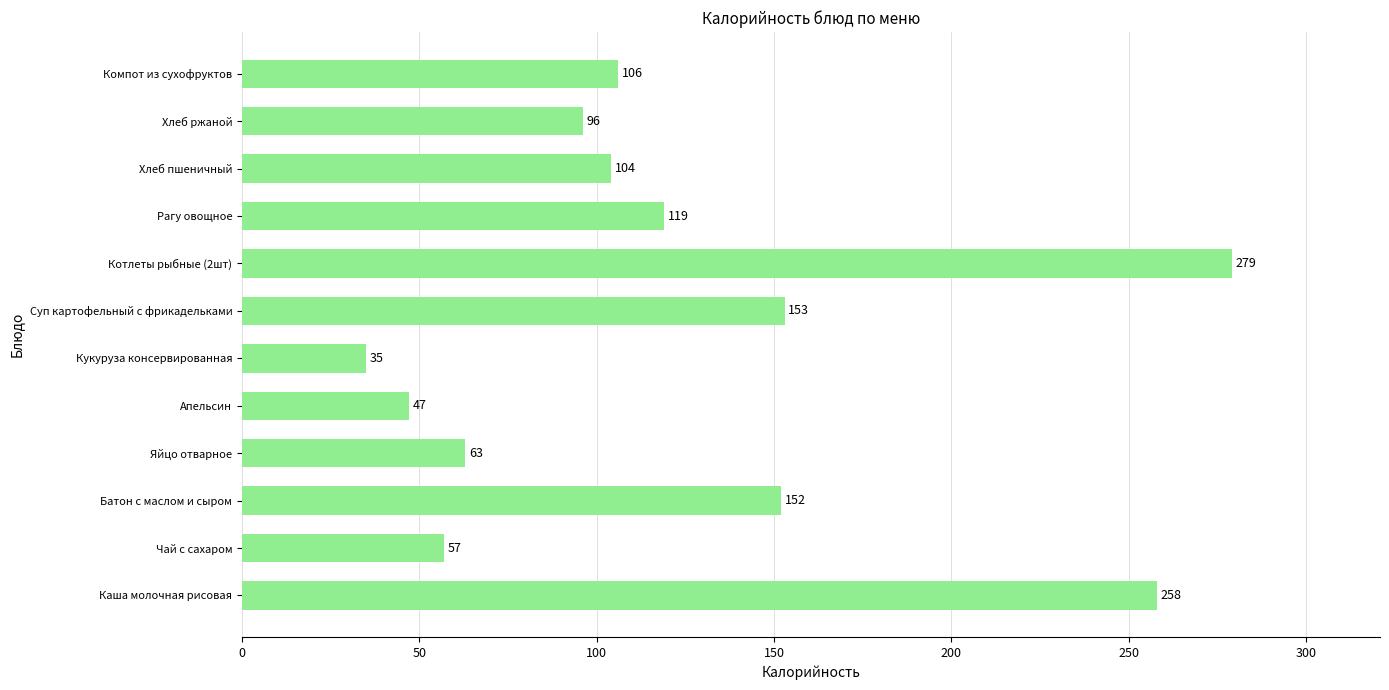

What is the maximum value shown in the chart?

279